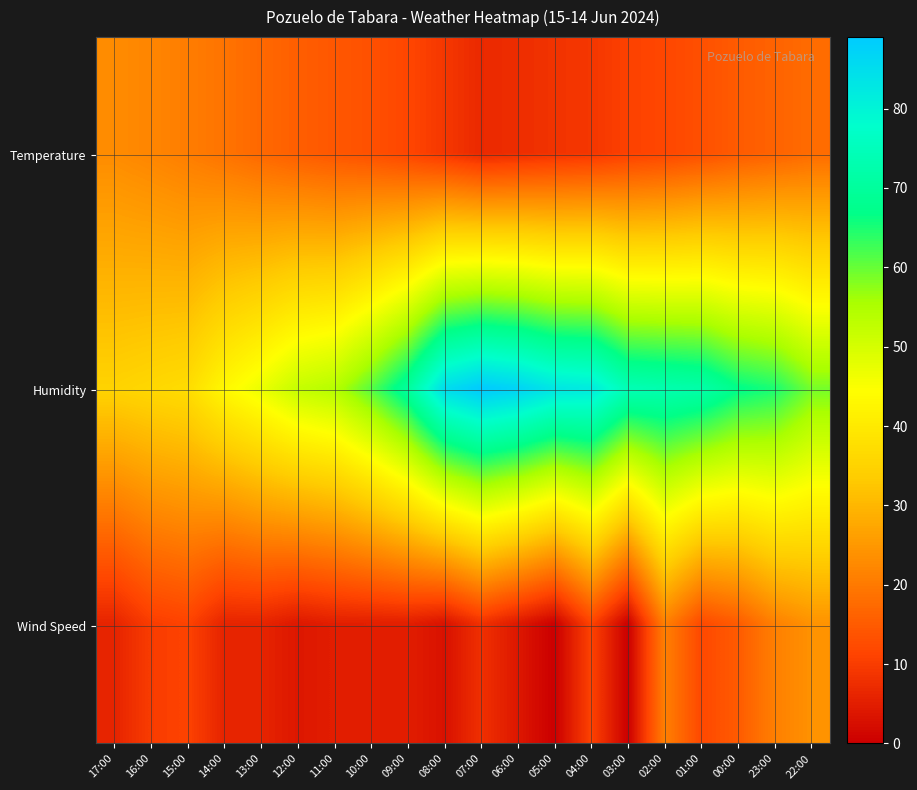

Reading left to right, what are all the values shown in this chart?

Temperature: 17:00=23.0	16:00=21.9	15:00=20.6	14:00=19.0	13:00=17.2	12:00=15.6	11:00=14.4	10:00=13.3	09:00=11.6	08:00=9.2	07:00=6.9	06:00=7.6	05:00=8.5	04:00=9.1	03:00=10.8	02:00=11.7	01:00=13.2	00:00=15.1	23:00=16.3	22:00=17.8
Humidity: 17:00=35.0	16:00=36.0	15:00=37.0	14:00=43.0	13:00=47.0	12:00=52.0	11:00=54.0	10:00=61.0	09:00=70.0	08:00=85.0	07:00=89.0	06:00=87.0	05:00=83.0	04:00=82.0	03:00=74.0	02:00=73.0	01:00=72.0	00:00=67.0	23:00=65.0	22:00=59.0
Wind Speed: 17:00=6.0	16:00=10.0	15:00=11.0	14:00=6.0	13:00=6.0	12:00=4.0	11:00=5.0	10:00=5.0	09:00=5.0	08:00=3.0	07:00=8.0	06:00=4.0	05:00=0.0	04:00=11.0	03:00=0.0	02:00=21.0	01:00=12.0	00:00=15.0	23:00=21.0	22:00=24.0